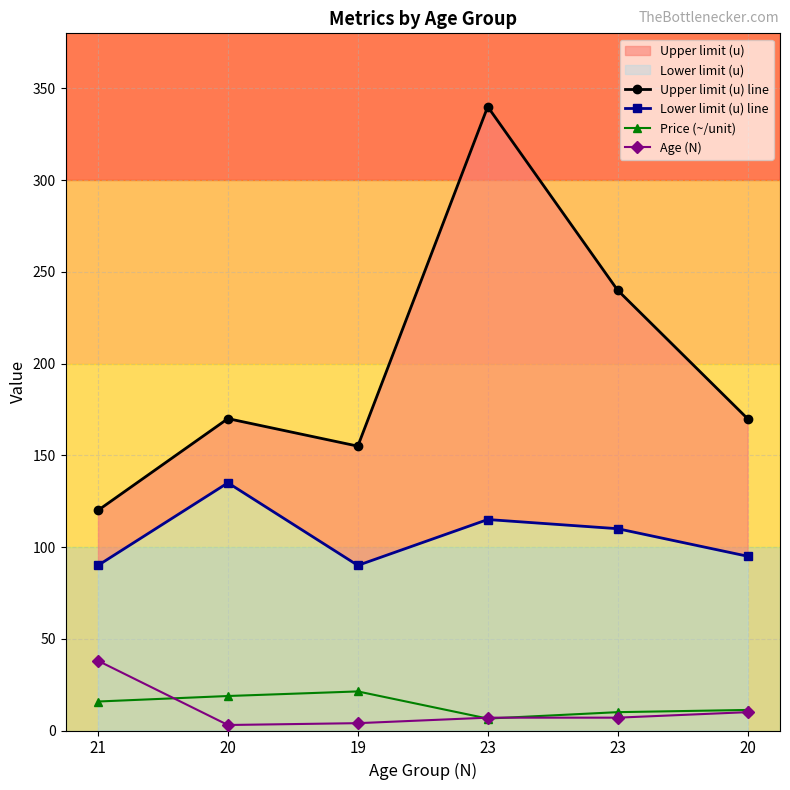

How many data points does each series have?

6